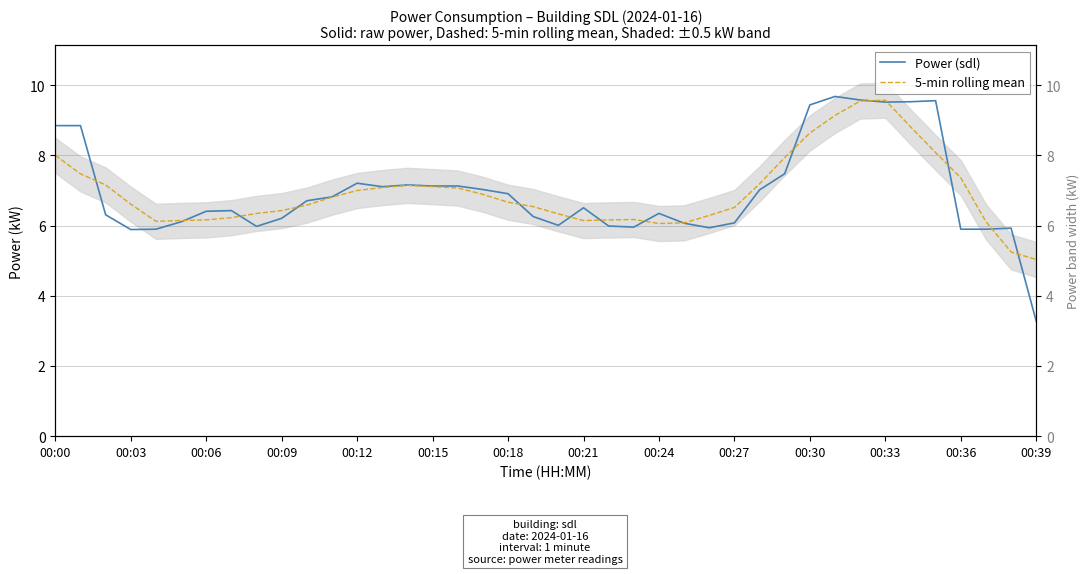

Reading left to right, extract all data points from this chart.

Power (sdl): 8.8	8.8	6.3	5.9	5.9	6.1	6.4	6.4	6.0	6.2	6.7	6.8	7.2	7.1	7.2	7.1	7.1	7.0	6.9	6.3	6.0	6.5	6.0	6.0	6.3	6.1	5.9	6.1	7.0	7.5	9.4	9.7	9.6	9.5	9.5	9.6	5.9	5.9	5.9	3.3
5-min rolling mean: 8.0	7.5	7.2	6.6	6.1	6.1	6.2	6.2	6.3	6.4	6.6	6.8	7.0	7.1	7.1	7.1	7.1	6.9	6.7	6.5	6.3	6.1	6.2	6.2	6.1	6.1	6.3	6.5	7.2	7.9	8.6	9.1	9.6	9.6	8.8	8.1	7.4	6.1	5.3	5.0